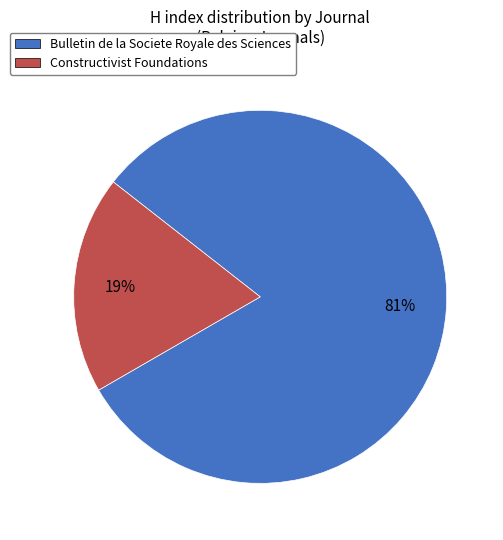

Combined, do Constructivist Foundations and Bulletin de la Societe Royale des Sciences account for over 50%?

Yes